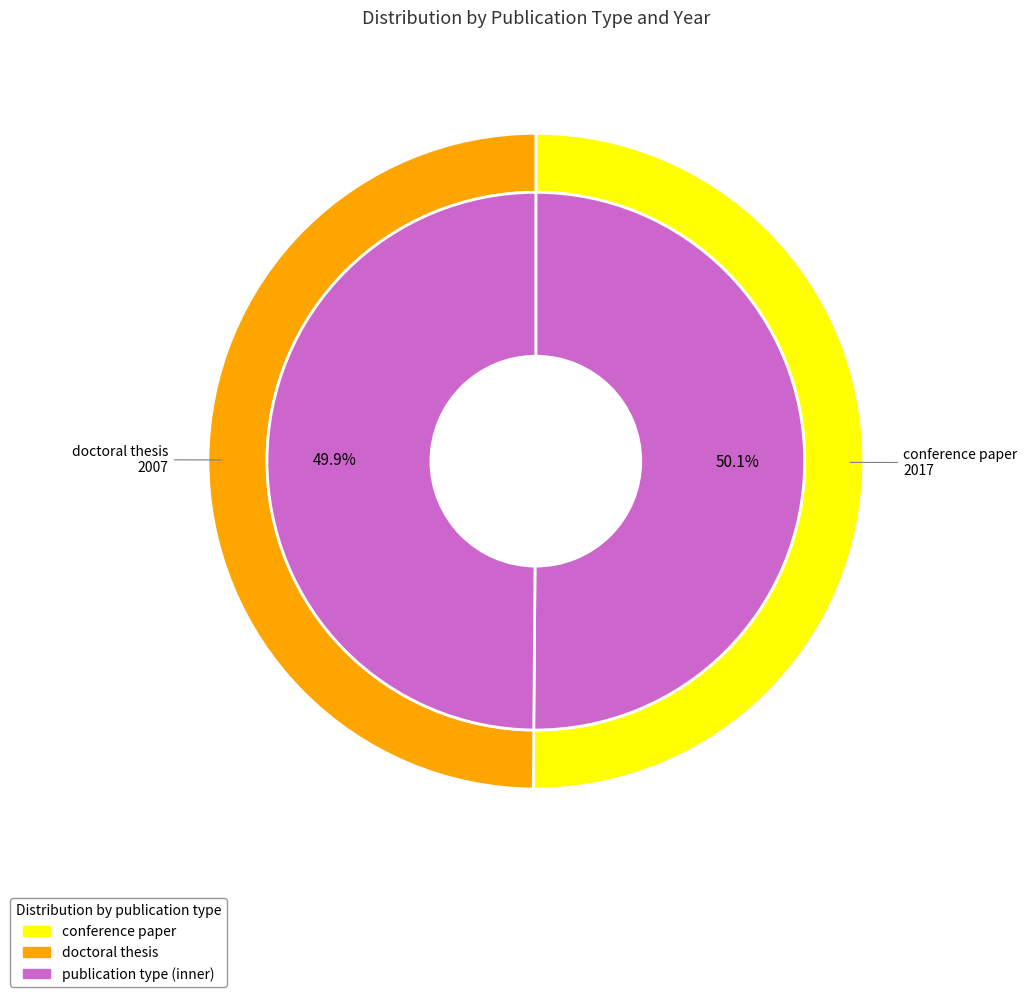

The conference paper slice represents 38% of the pie. True or false?

False